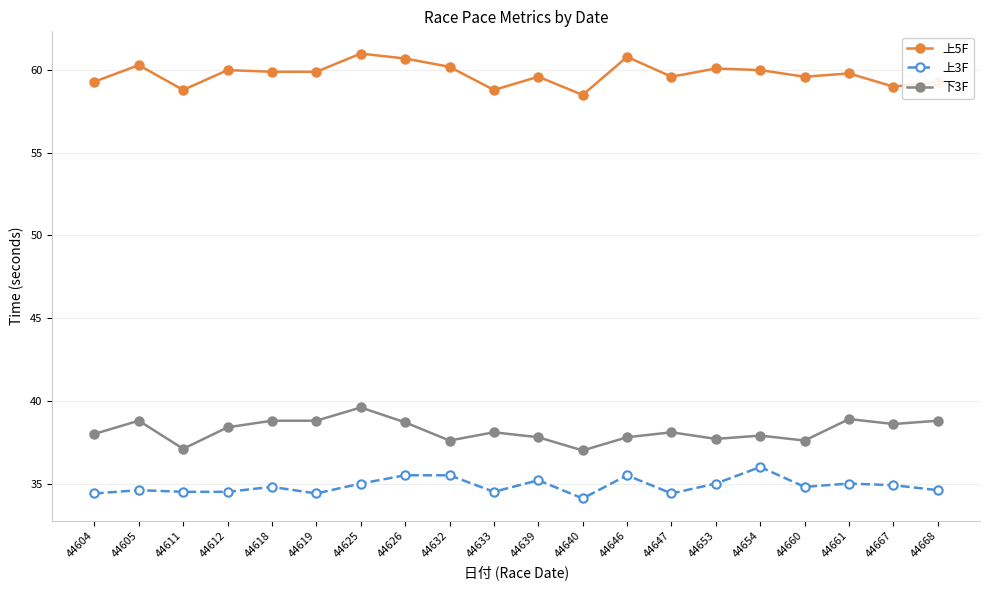

What is the highest value of the 下3F series?

39.6